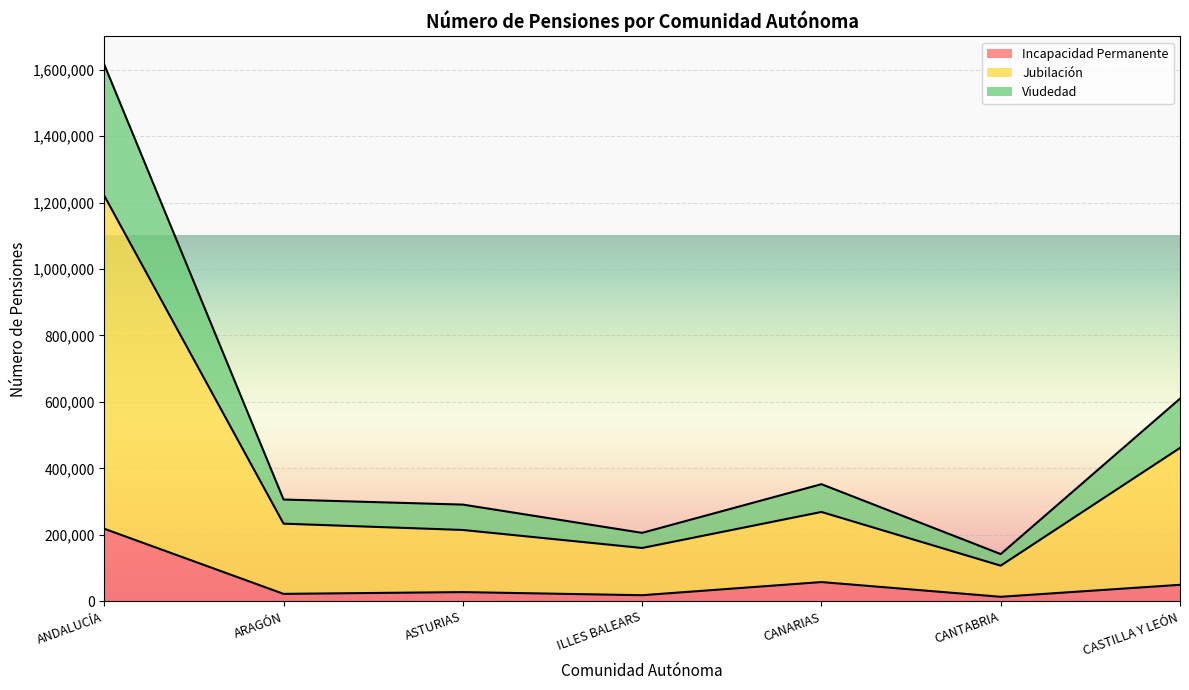

How many interior local valleys does the Jubilación (Número) series have?

2